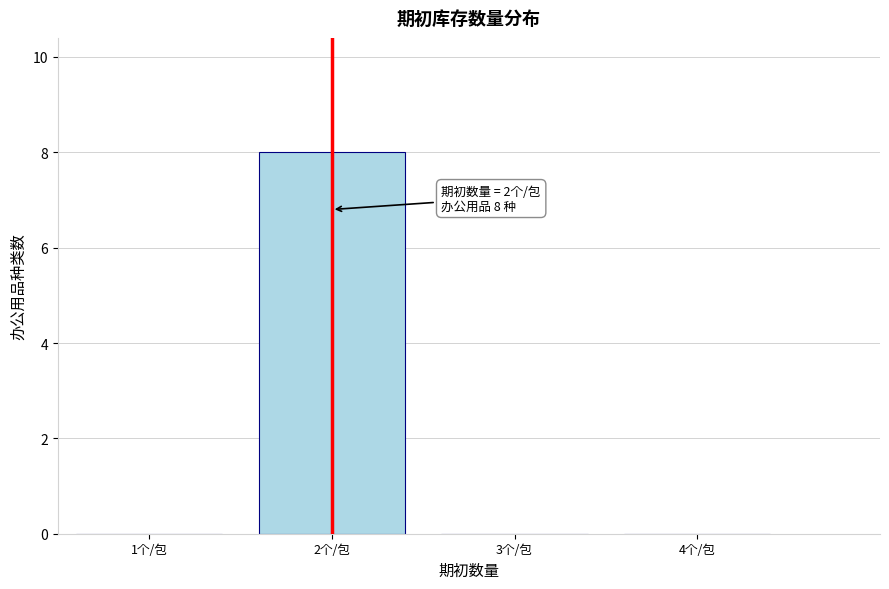

Reading left to right, list all the values displayed in this chart.

1个/包=0	2个/包=8	3个/包=0	4个/包=0